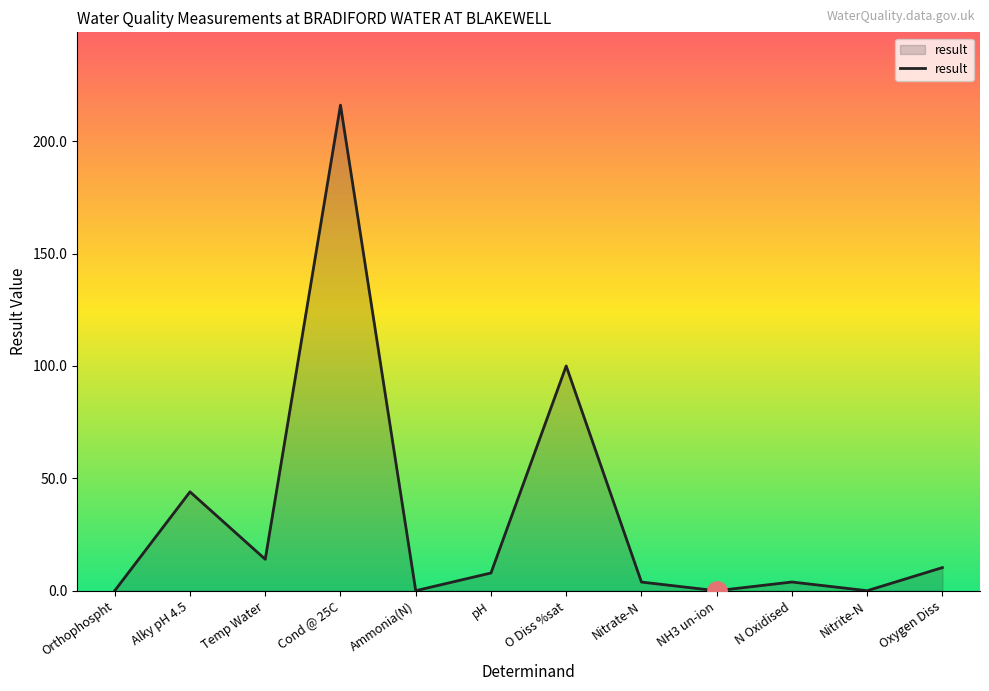

Where is the first local maximum?

Alky pH 4.5